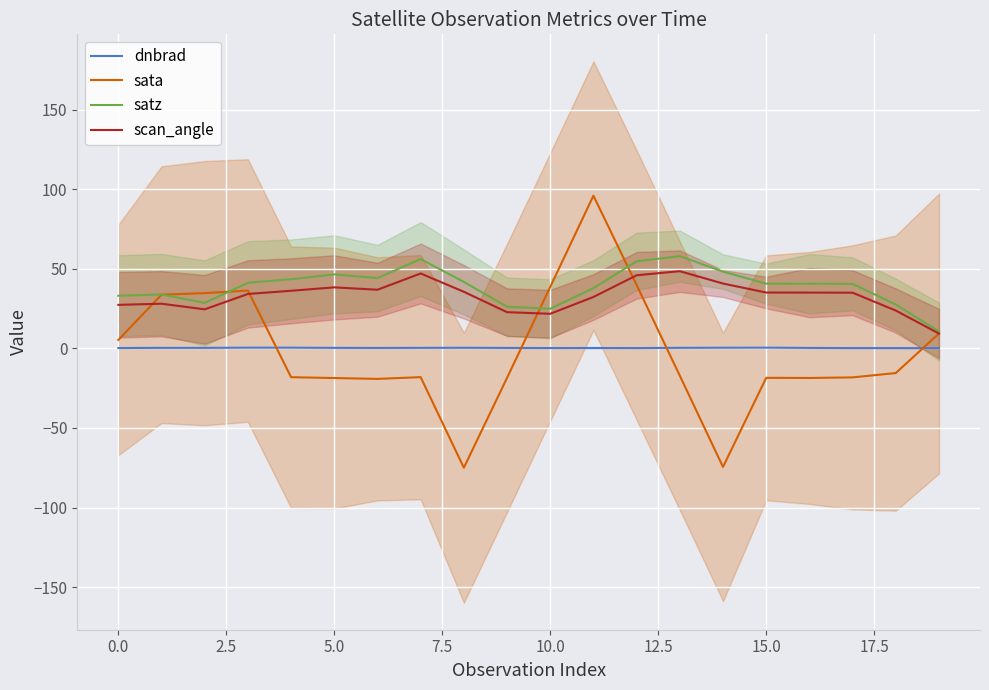

What is the average value of the dnbrad series?

0.3